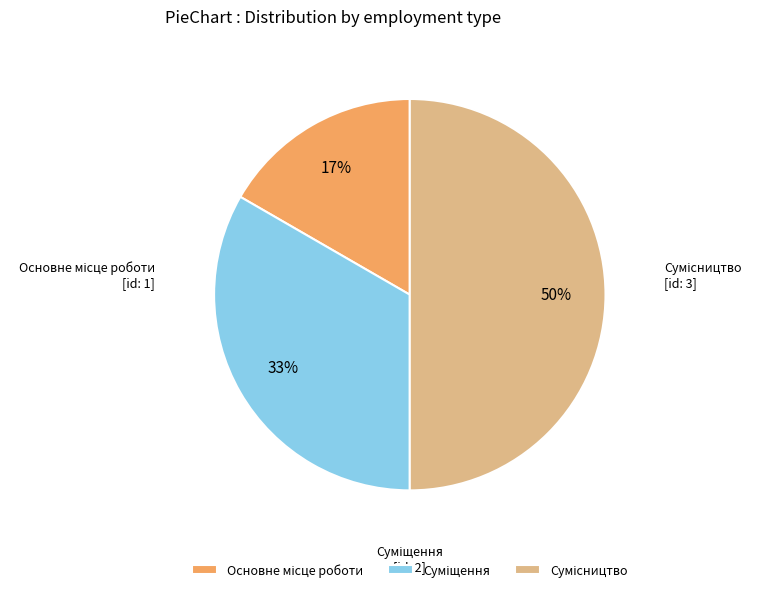

To the nearest percent, what is the difference between the largest and smallest slice percentages?

33%